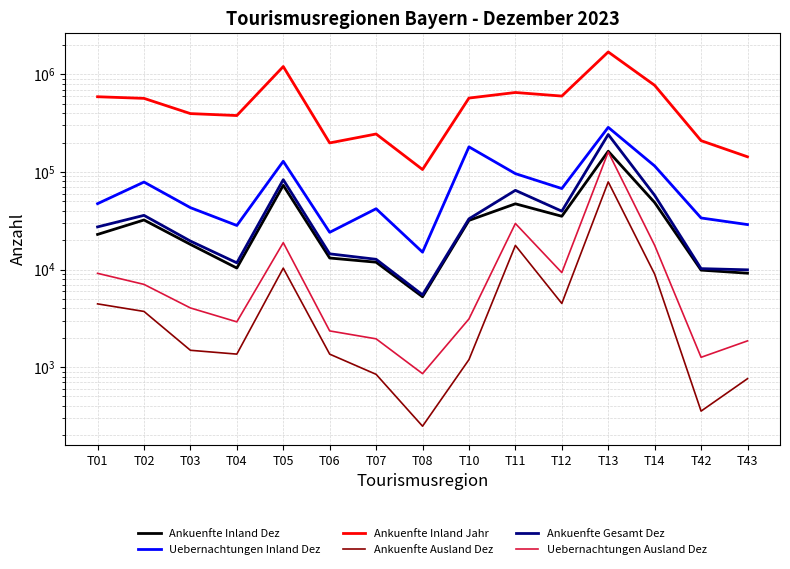

Which has a higher value, T12 or T06?

T12